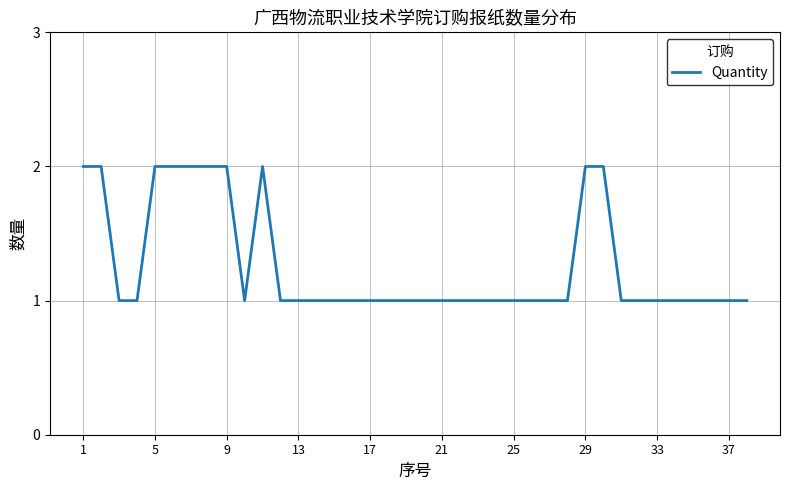

Is this an area chart (filled region under the line)?

No